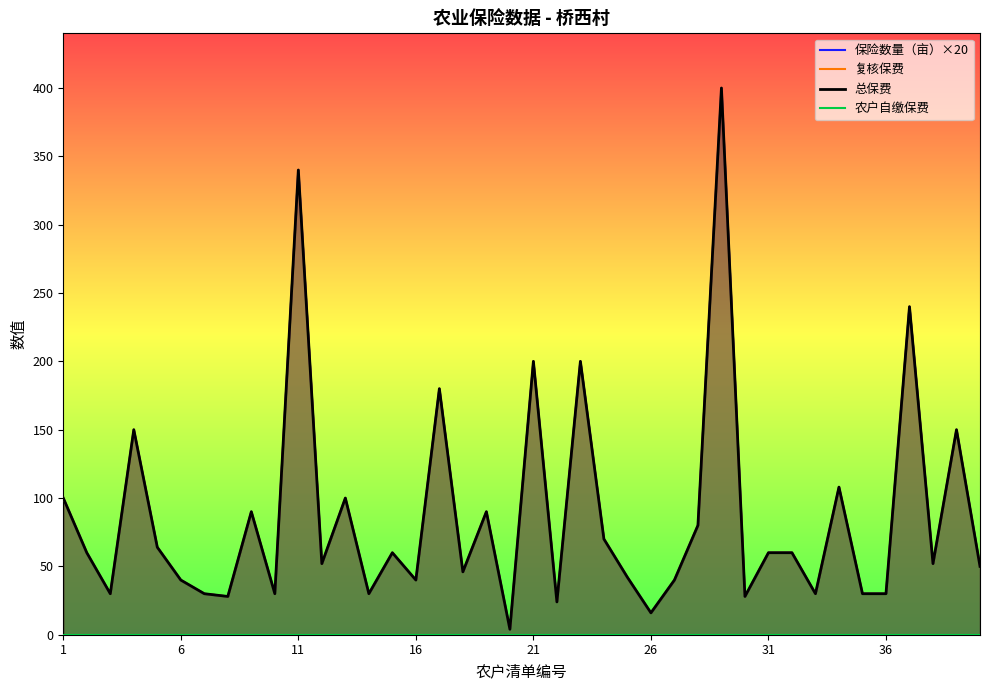

Is the value of 农户自缴保费 at 26 greater than the value of 保险数量（亩）×20 at 33?

No